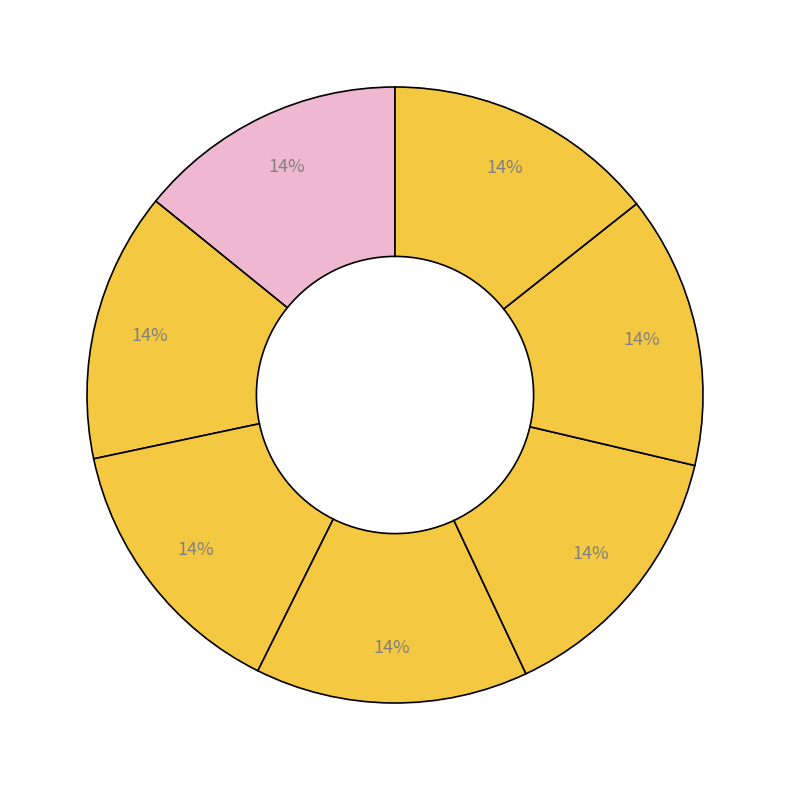

Count the number of slices in the pie.

7